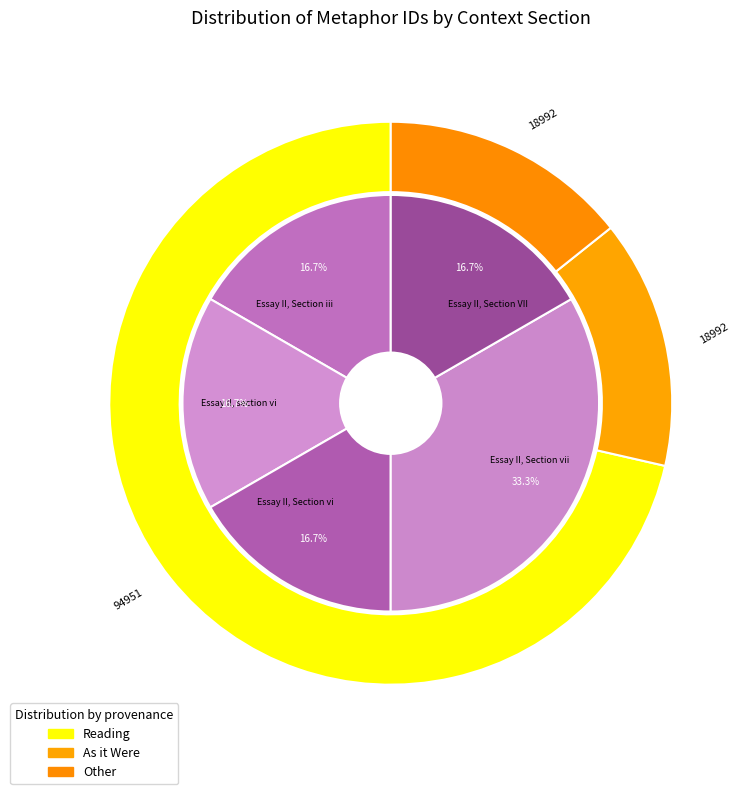

Does any single category account for the majority?

No